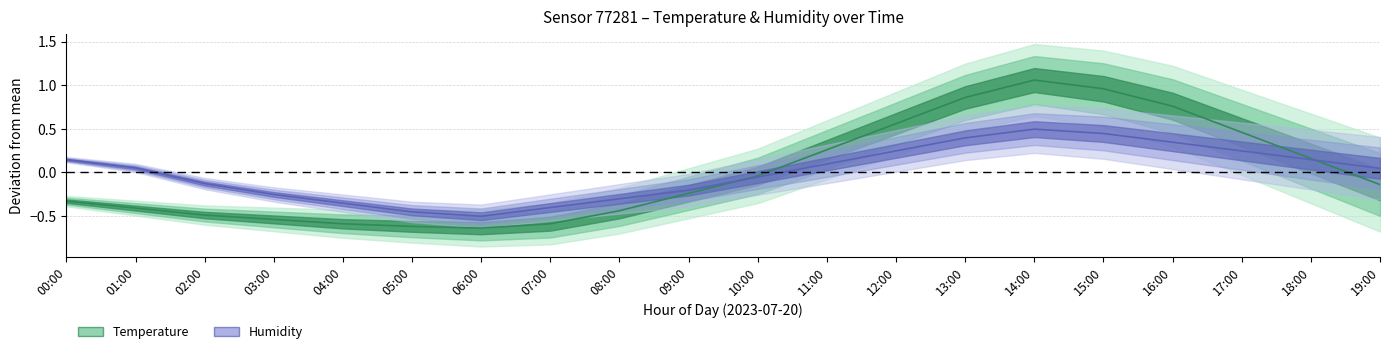

What is the difference between the Temperature center values at 00:00 and 14:00?

1.4